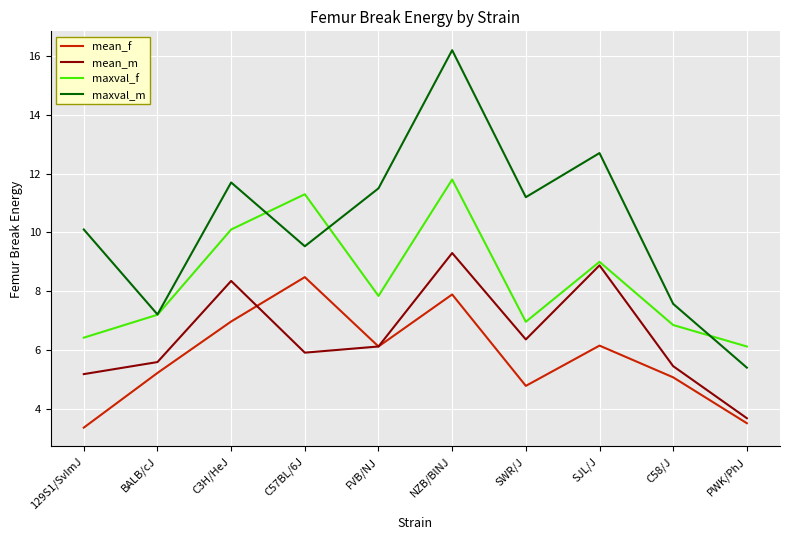

True or false: maxval_f has a value of 10.6 at C58/J.

False